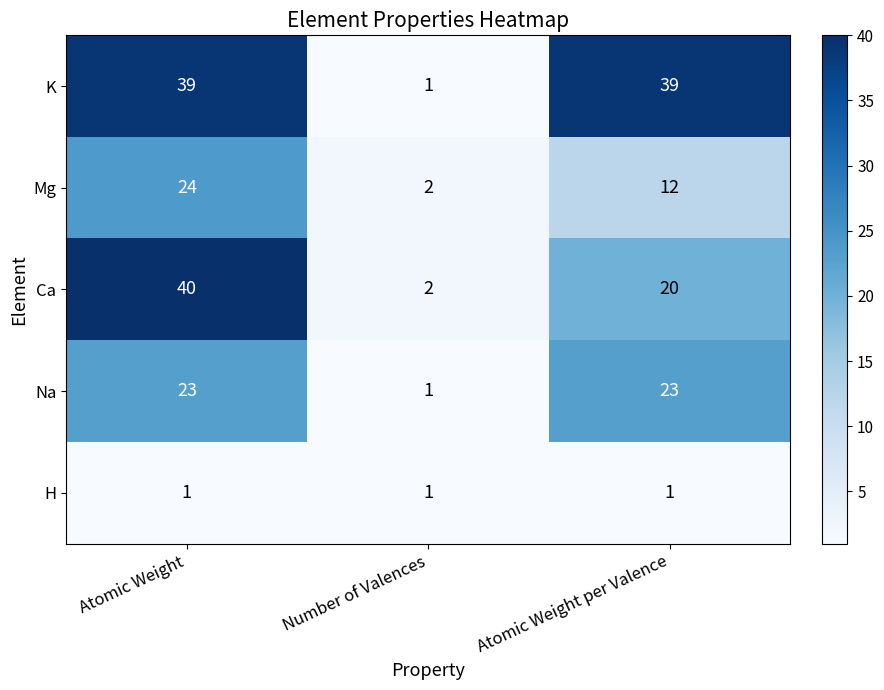

At which label is Mg closest to 13?

Atomic Weight per Valence